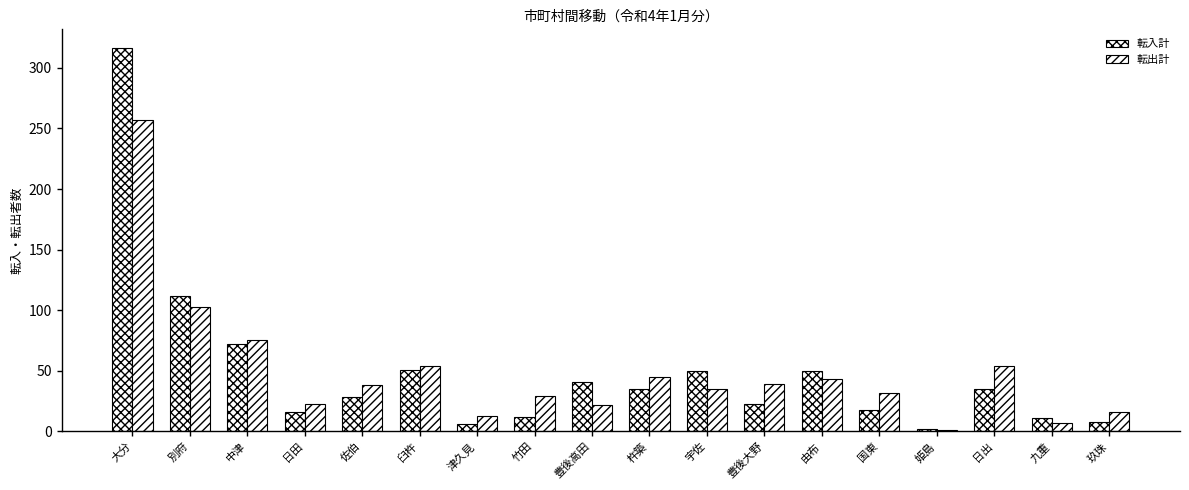

How many distinct data groups are displayed?

2